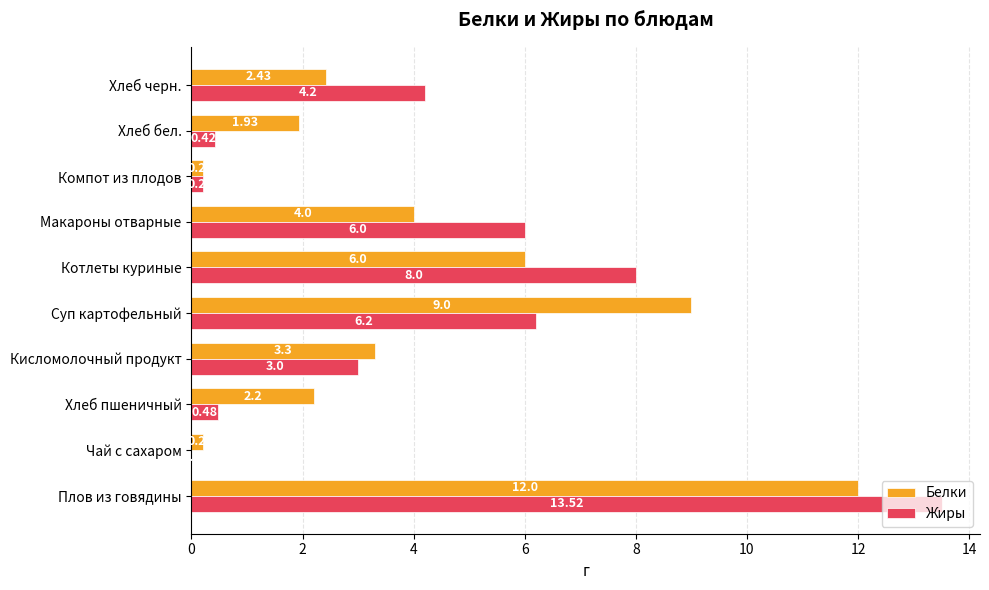

Between Кисломолочный продукт and Суп картофельный, which series saw the biggest shift?

Белки